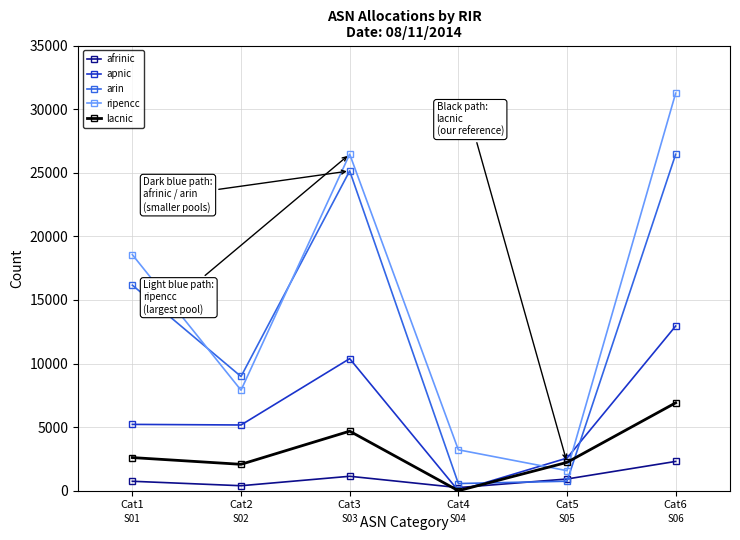

What is the sum of the afrinic values at Cat5 and Cat3?

2058